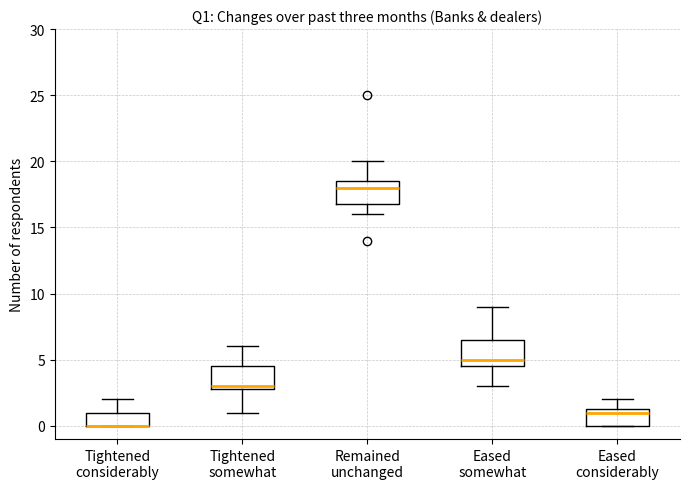

Reading left to right, read every box against the y-axis: the position of its median line, the range the box covers, and the ends of its whiskers. The values are not printed on the chart, so give them approximately, as read against the axis.

Tightened considerably: median 0.0 (drawn on the box's lower edge), box 0.0 to 1.0, whiskers 0.0 to 2.0
Tightened somewhat: median 3.0 (just above the box's lower edge), box 3.0 to 4.5, whiskers 1.0 to 6.0
Remained unchanged: median 18.0, box 17.0 to 18.5, whiskers 16.0 to 20.0
Eased somewhat: median 5.0, box 4.5 to 6.5, whiskers 3.0 to 9.0
Eased considerably: median 1.0, box 0.0 to 1.5, whiskers 0.0 to 2.0